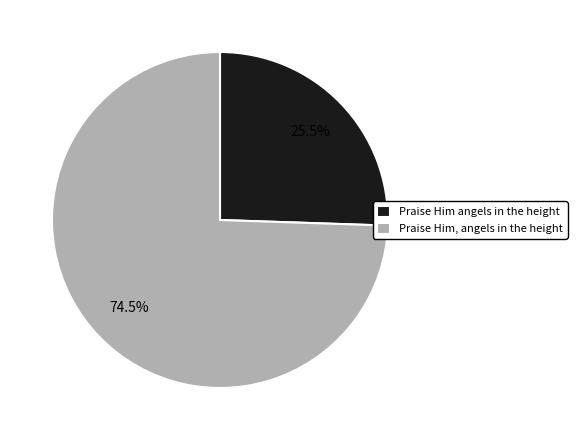

What percentage do Praise Him angels in the height and Praise Him, angels in the height together represent?

100.0%